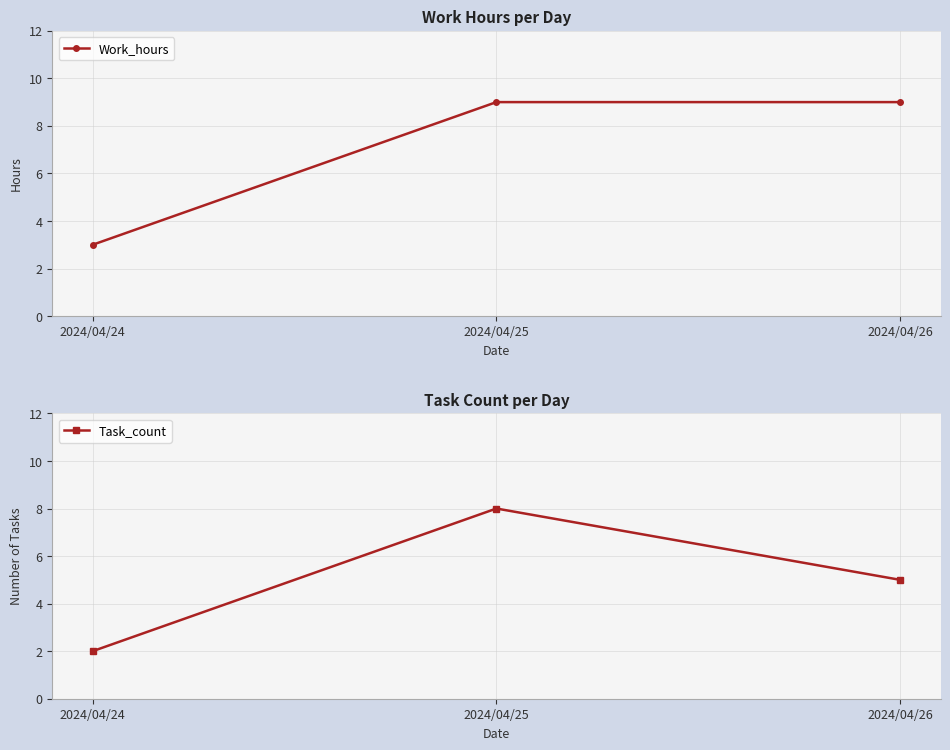

What is the minimum value for Task_count?

2